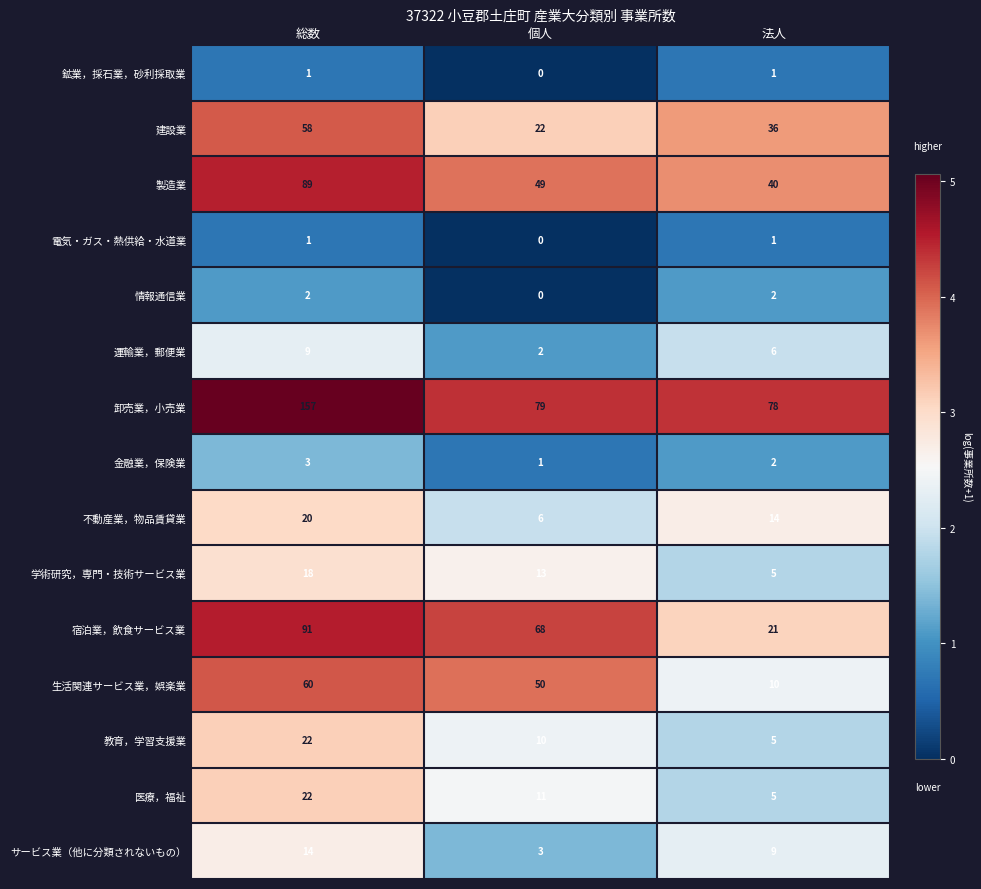

What is the average value of the 教育，学習支援業 series?

12